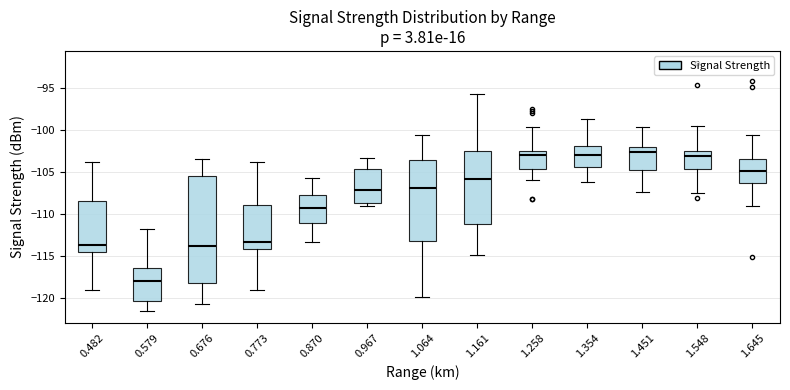

Comparing the boxes themselves (not the whiskers), which one is the tallest?

0.676